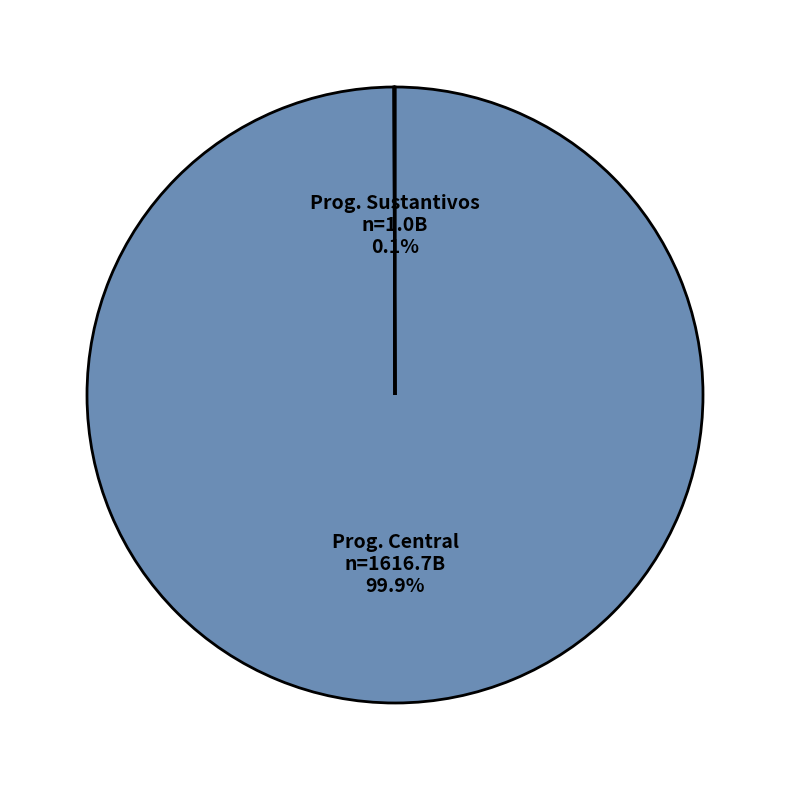

Is there a majority slice in this chart?

Yes